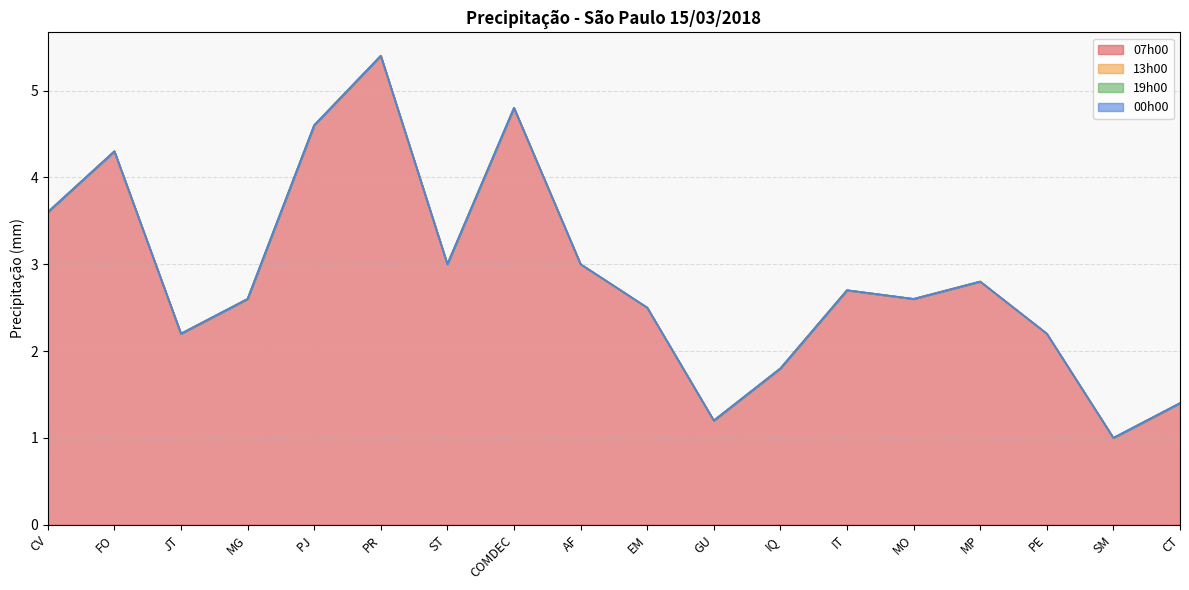

What is the value of the 07h00 point at the 13th from the left?

2.7